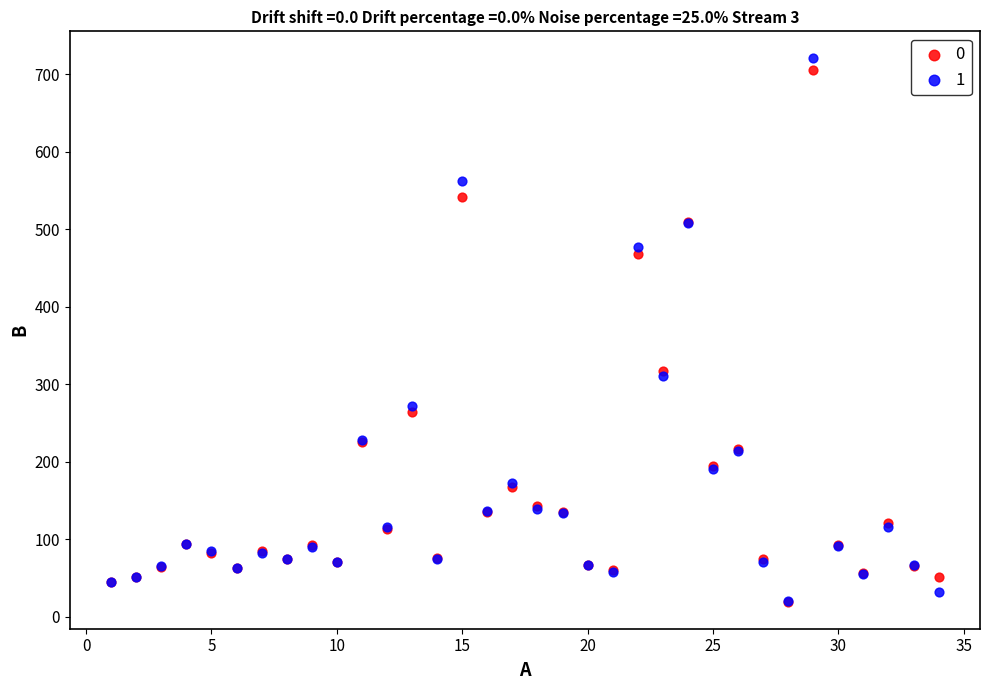

What are all the series names shown in the legend?

0, 1